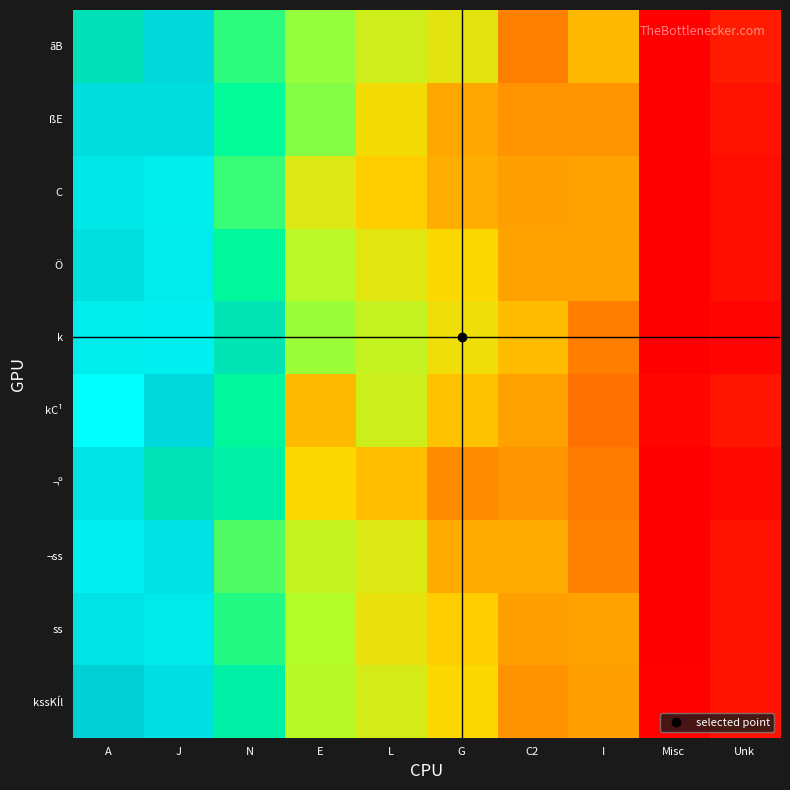

Between I and A, which is larger?

A